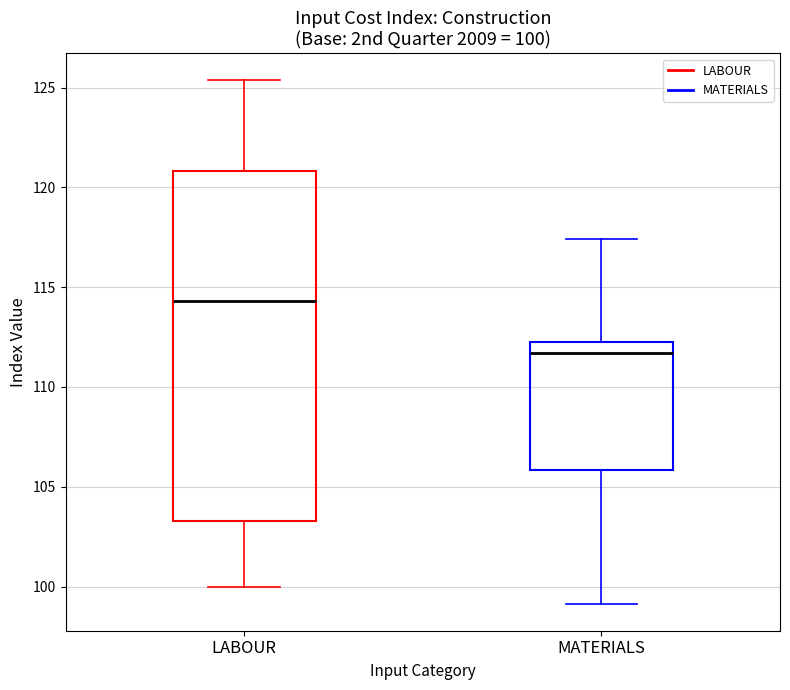

Which box has the lowest median line?

MATERIALS